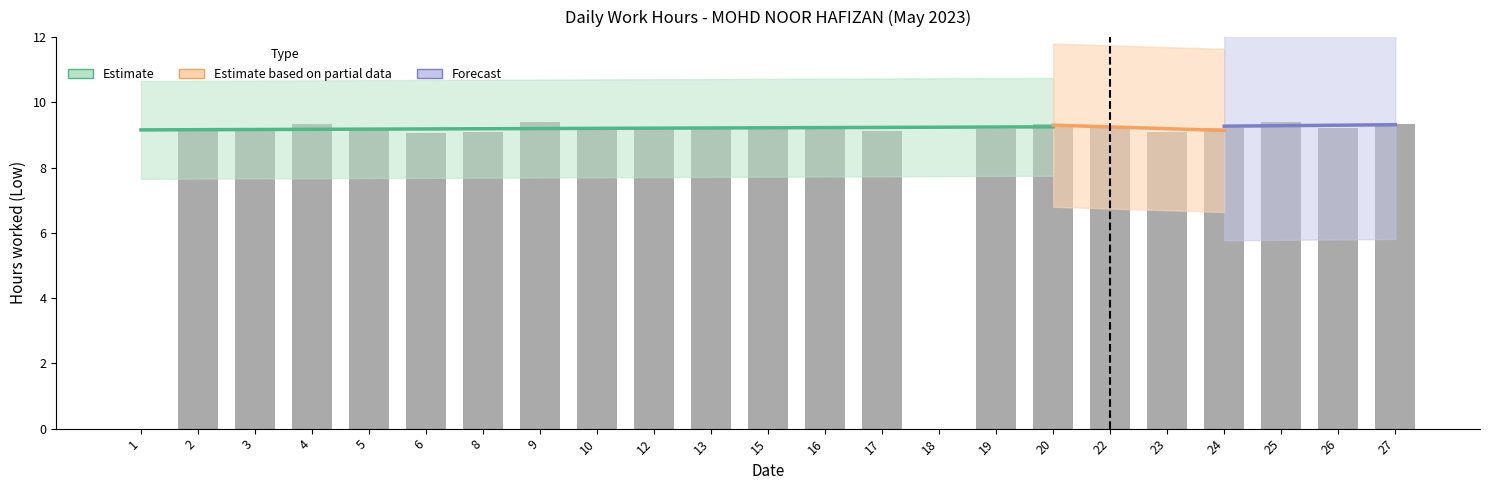

What is the value of the 21st bar from the left?

9.4